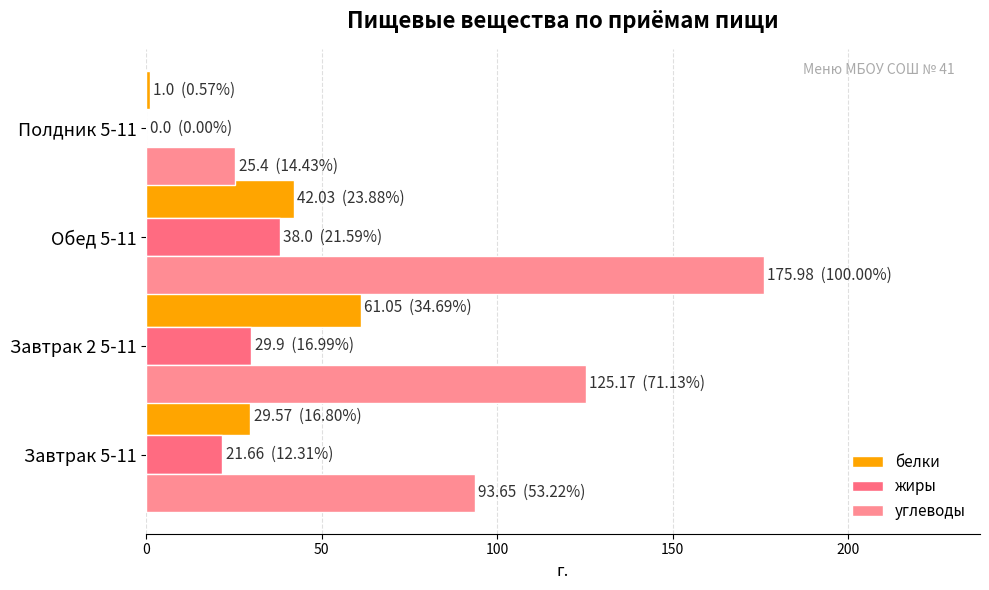

How many data points in жиры are above 29?

2